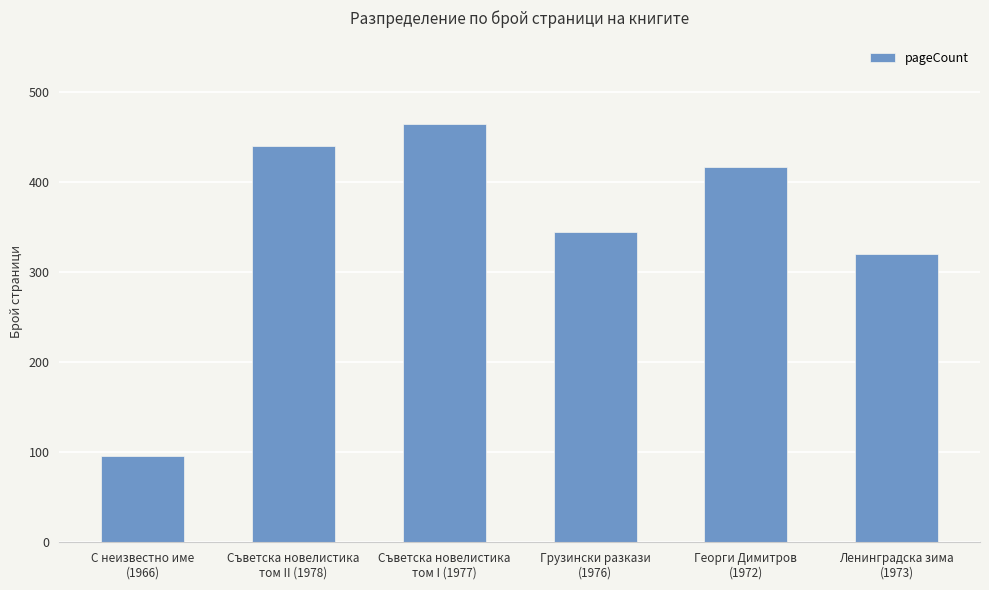

Rank the categories by value from lowest to highest.

С неизвестно име
(1966), Ленинградска зима
(1973), Грузински разкази
(1976), Георги Димитров
(1972), Съветска новелистика
том II (1978), Съветска новелистика
том I (1977)